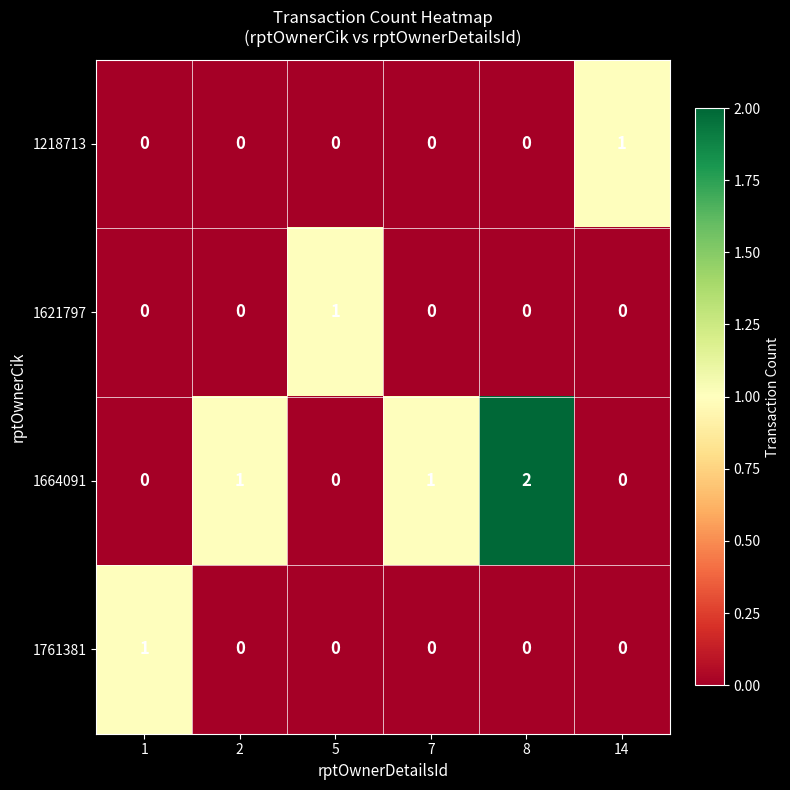

The value of 1664091 at 1 is 0. True or false?

True